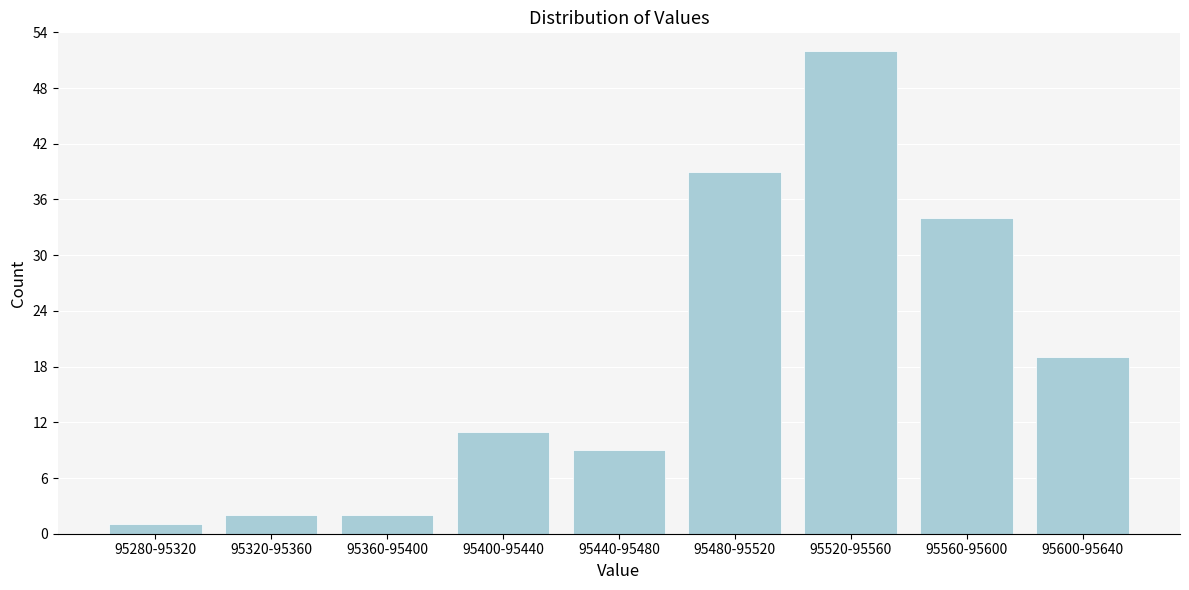

Reading left to right, transcribe all the data shown in this chart.

95280-95320=1	95320-95360=2	95360-95400=2	95400-95440=11	95440-95480=9	95480-95520=39	95520-95560=52	95560-95600=34	95600-95640=19